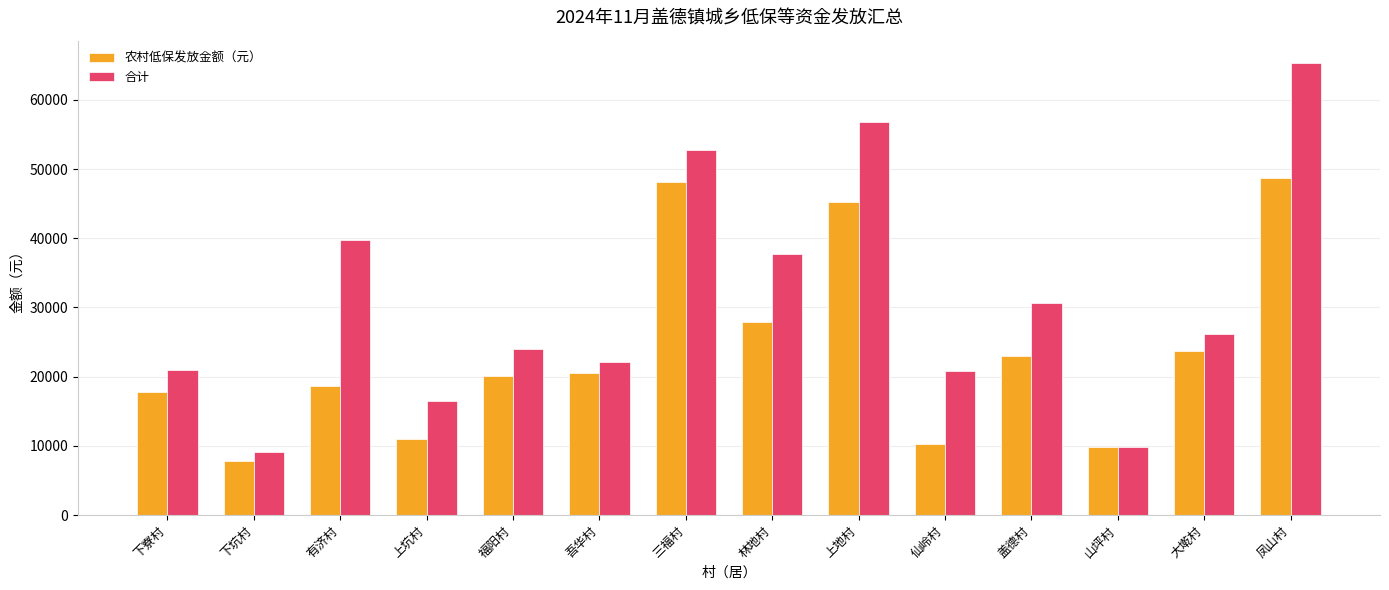

What is the label of the 3rd bar from the right?

山坪村